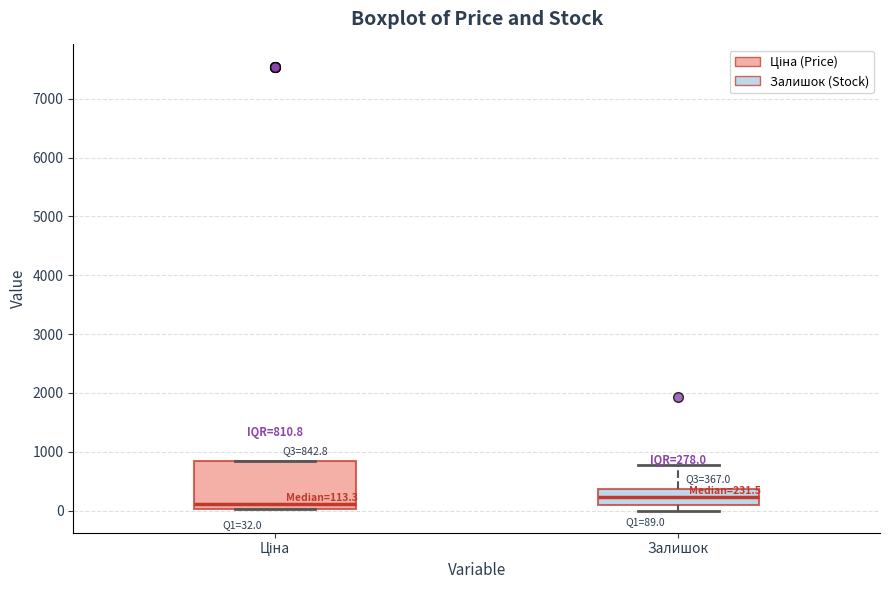

Which box's median line is the lowest?

Ціна